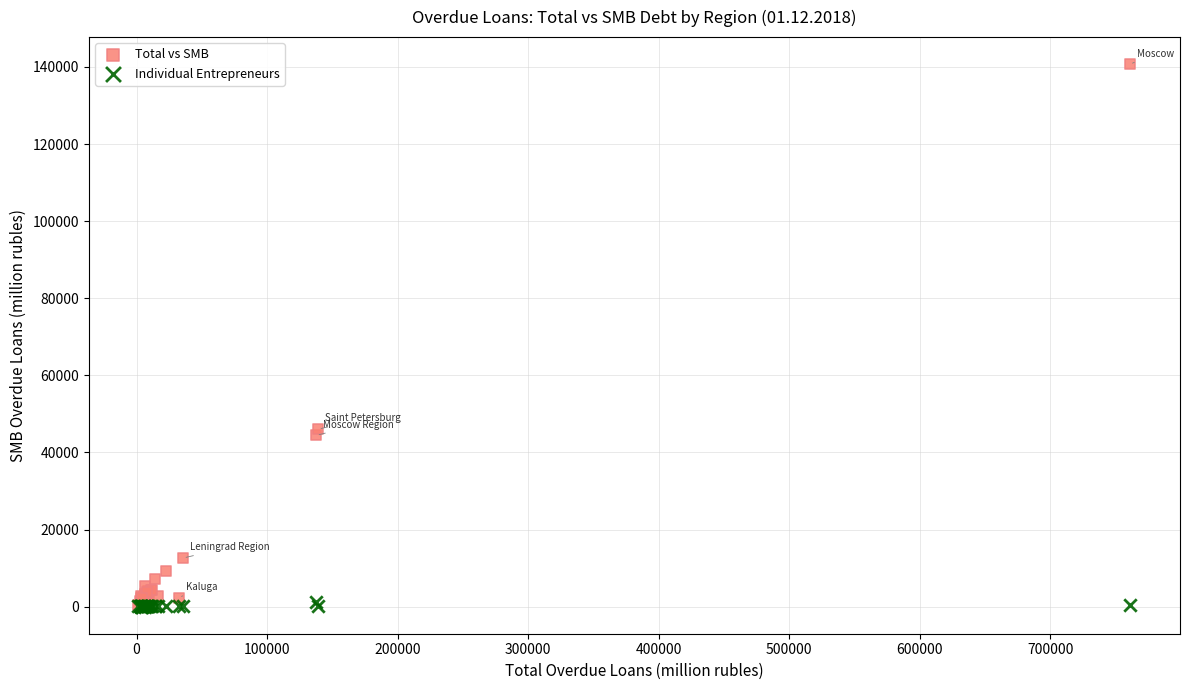

What are all the series names shown in the legend?

Total vs SMB, Individual Entrepreneurs